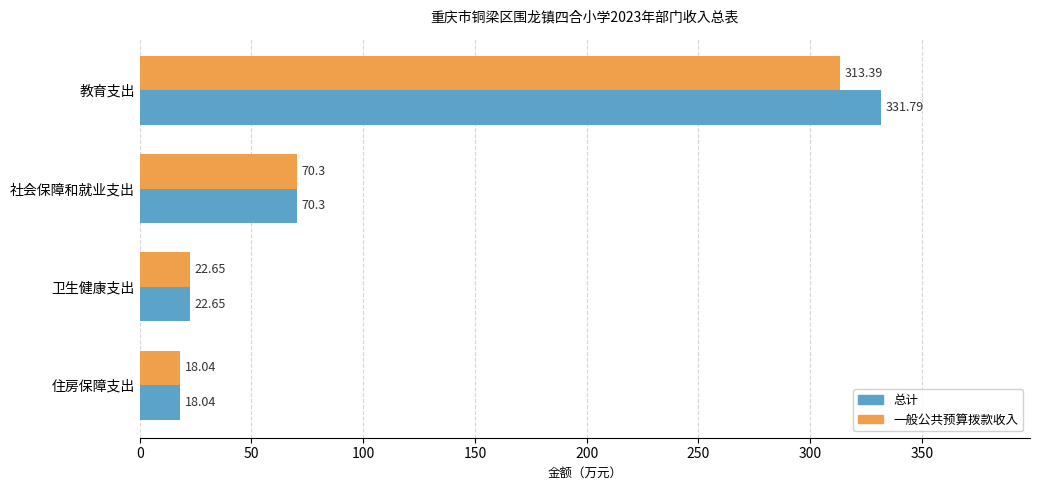

What is the sum of all 一般公共预算拨款收入 values?

424.4